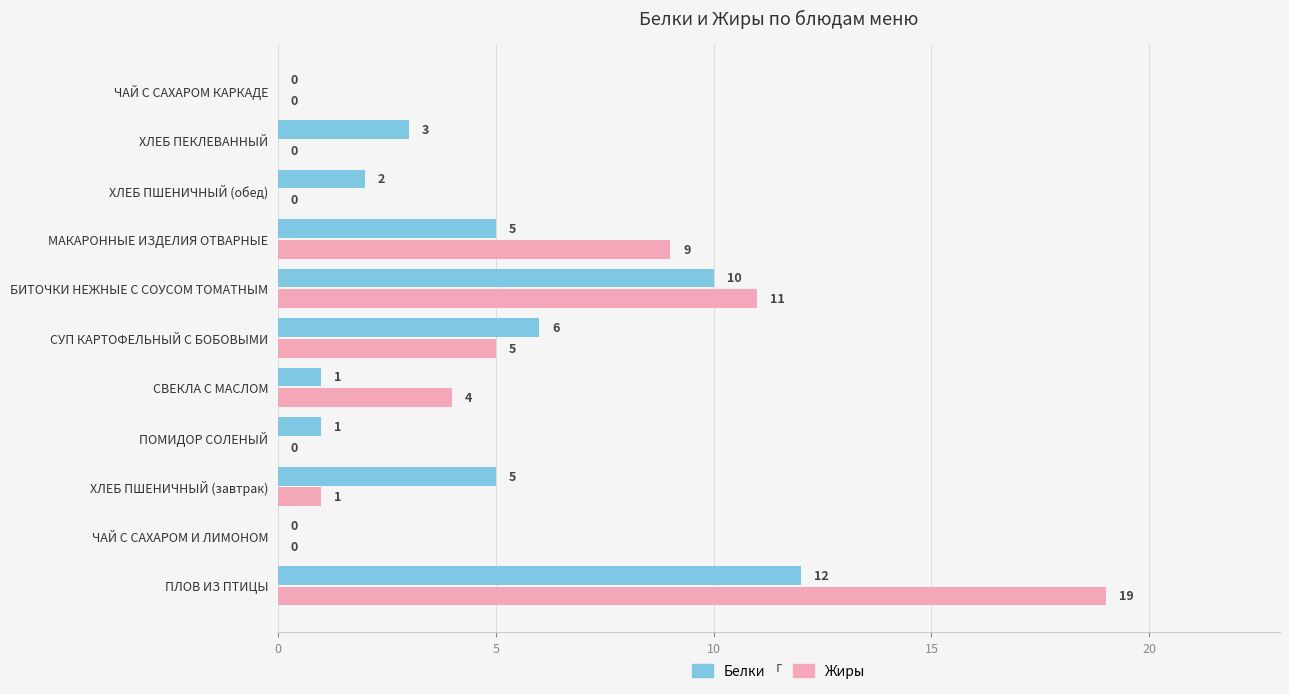

At which category is the sum across all series the highest?

ПЛОВ ИЗ ПТИЦЫ